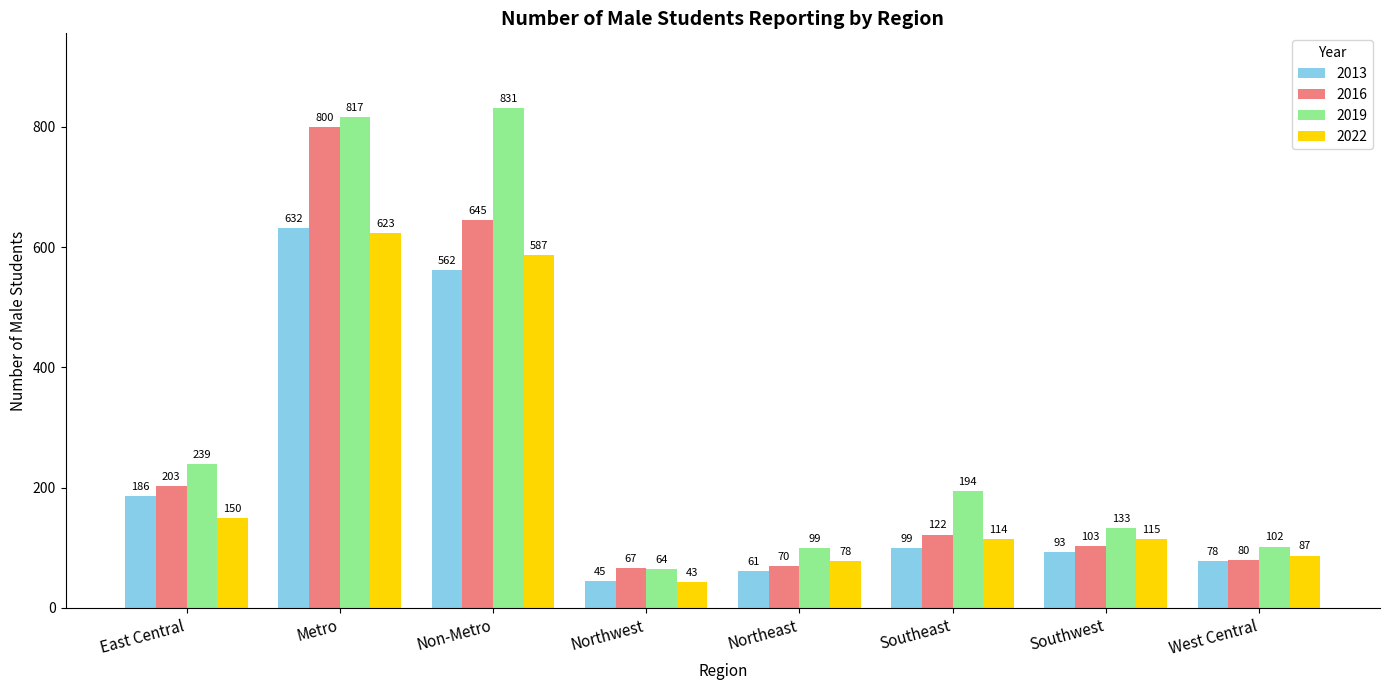

What is the total value across all series at Northeast?

308